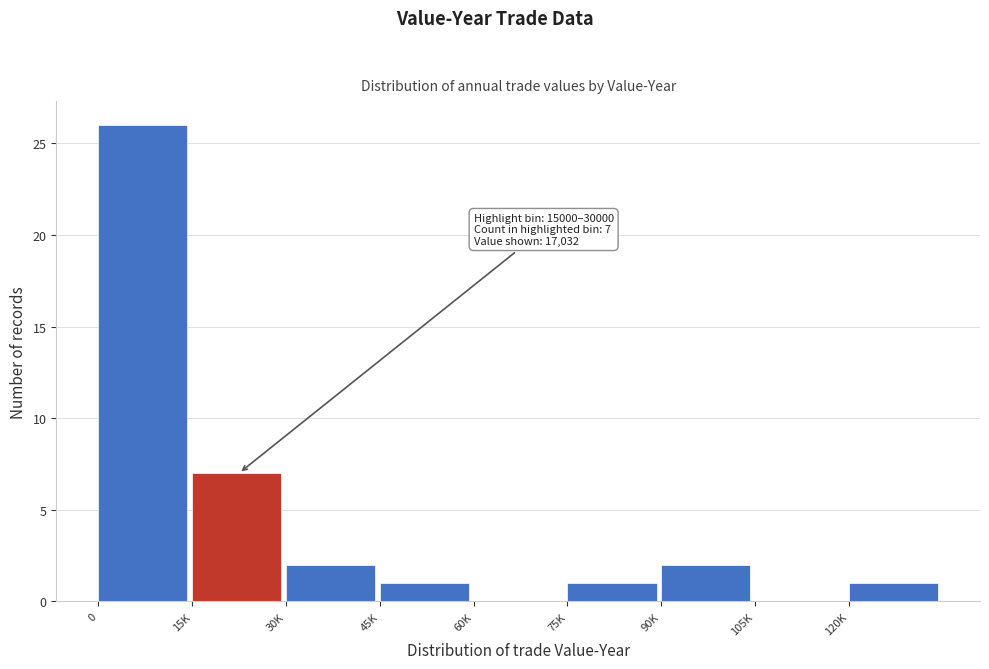

Reading left to right, what are all the values shown in this chart?

0=26	15K=7	30K=2	45K=1	60K=0	75K=1	90K=2	105K=0	120K=1